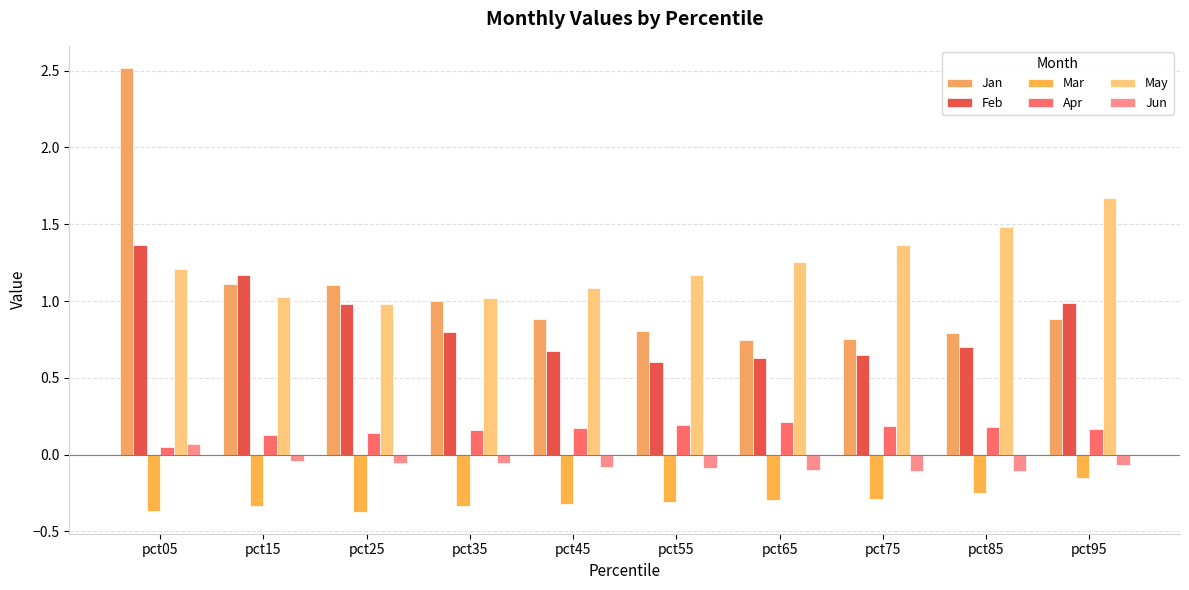

What is the total value across all series at pct45?

2.4